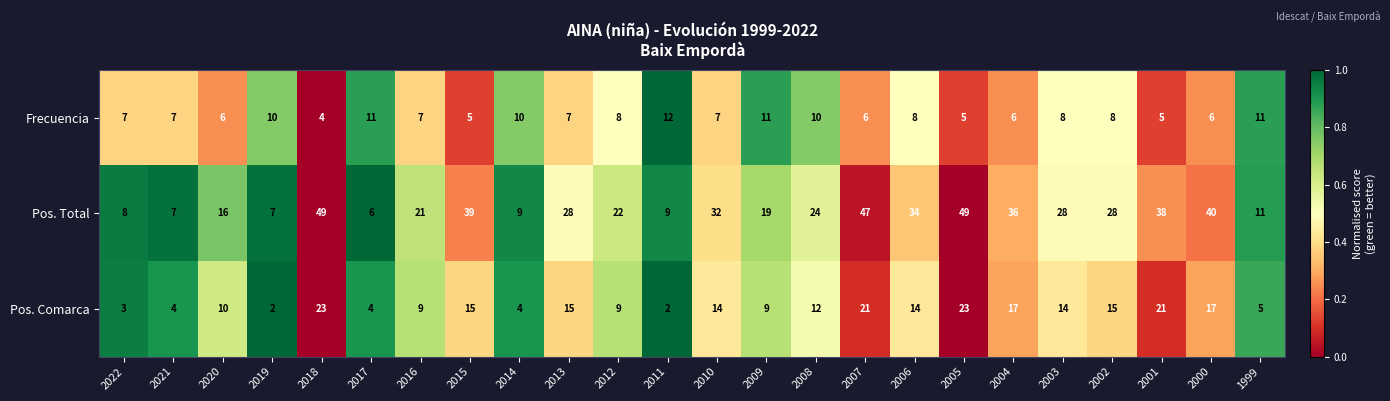

Which category has the lowest value in the Pos. Total series?

2017